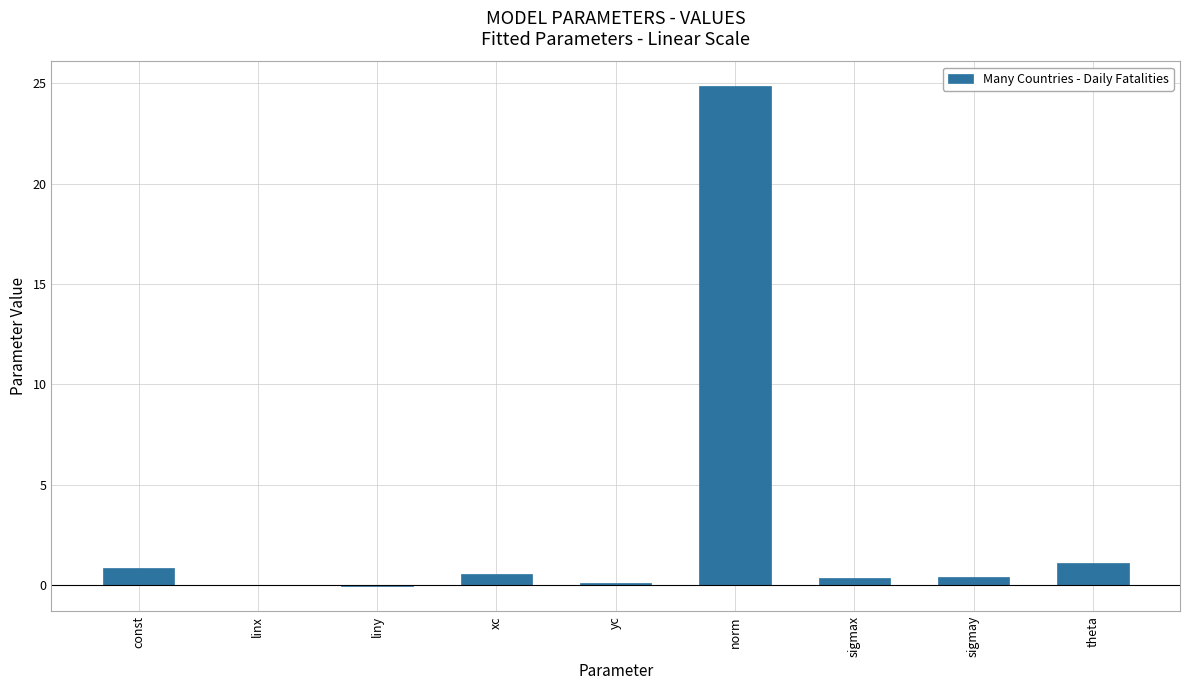

Between sigmay and norm, which is larger?

norm